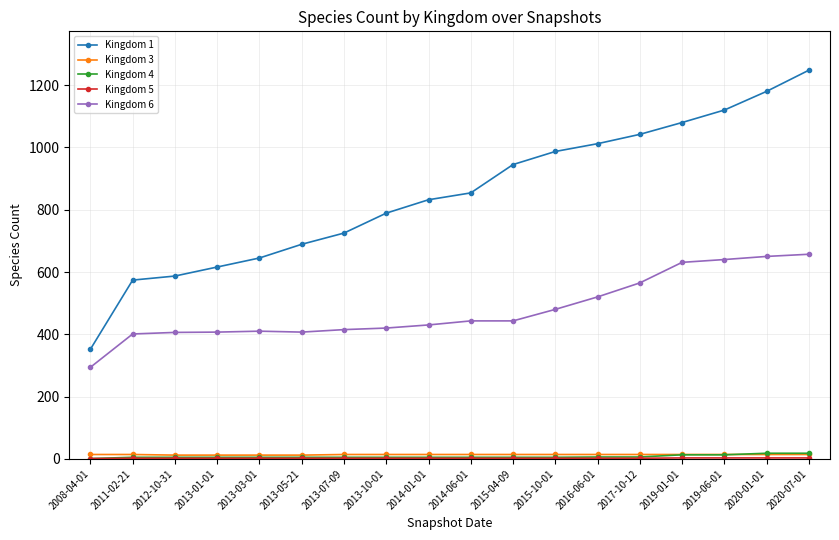

The value of Kingdom 1 at 2013-03-01 is 645. True or false?

True